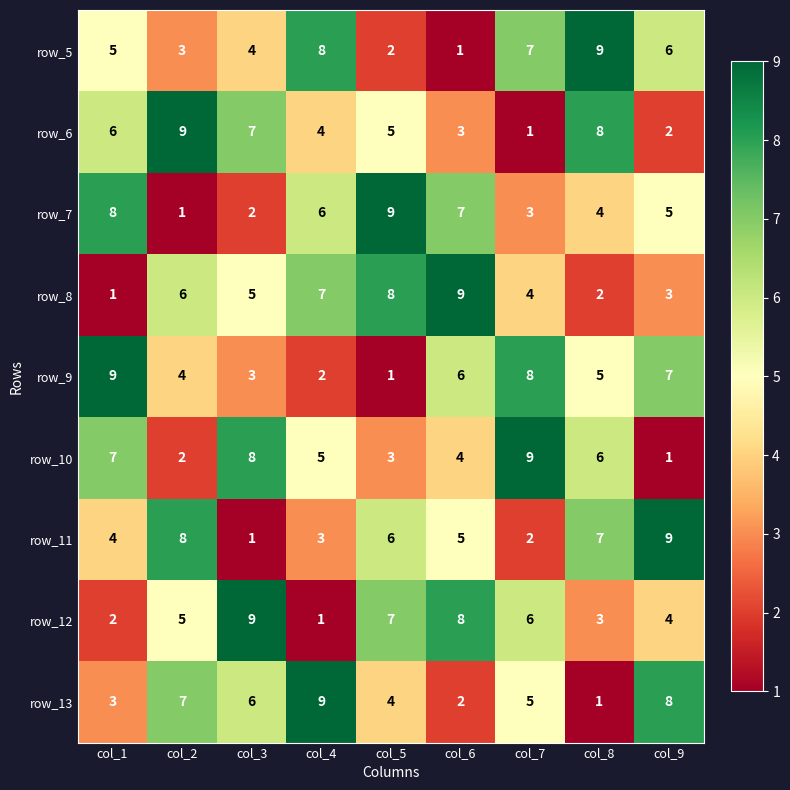

At how many categories does at least one series exceed 7?

9